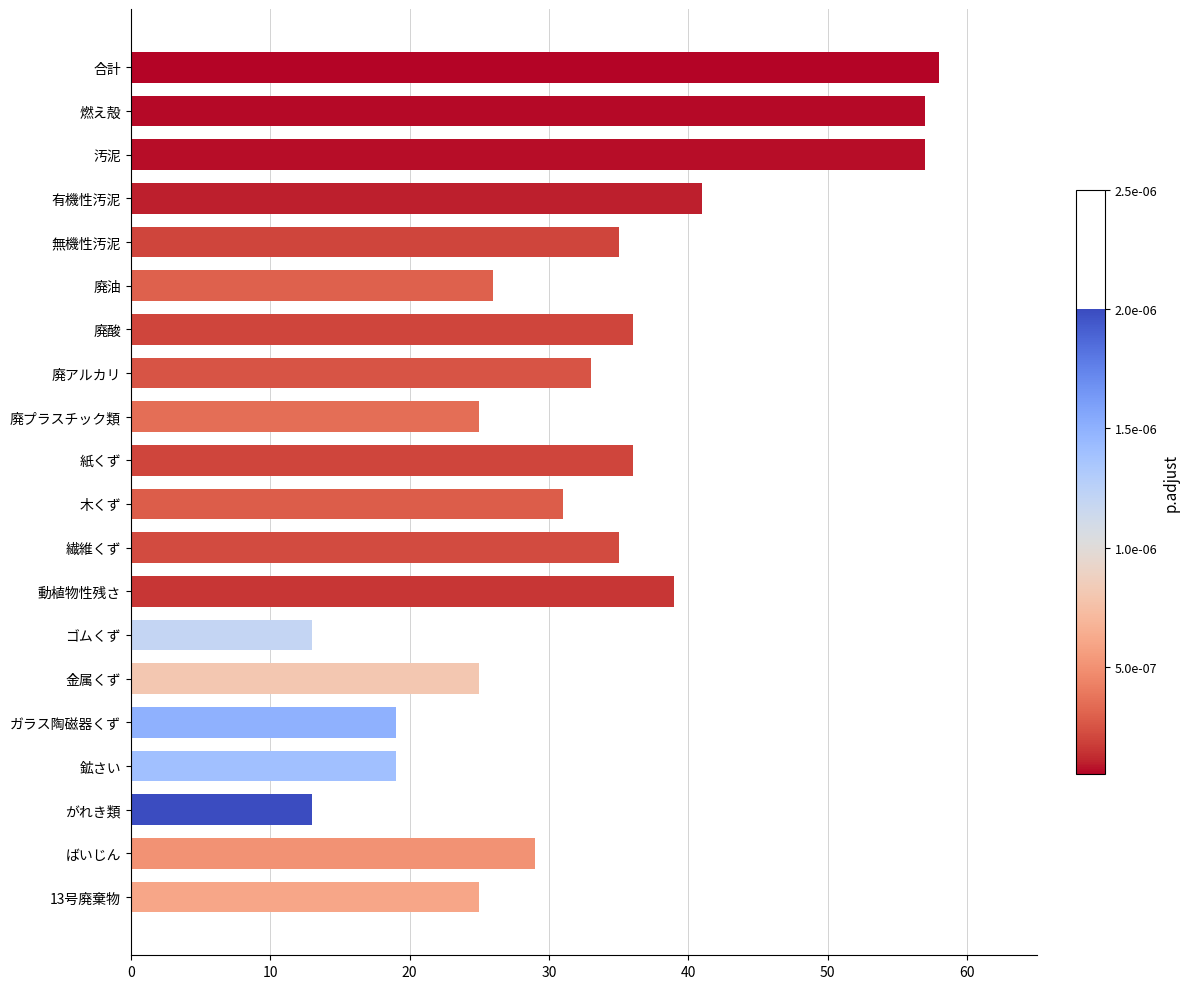

How many values are below 33?

10